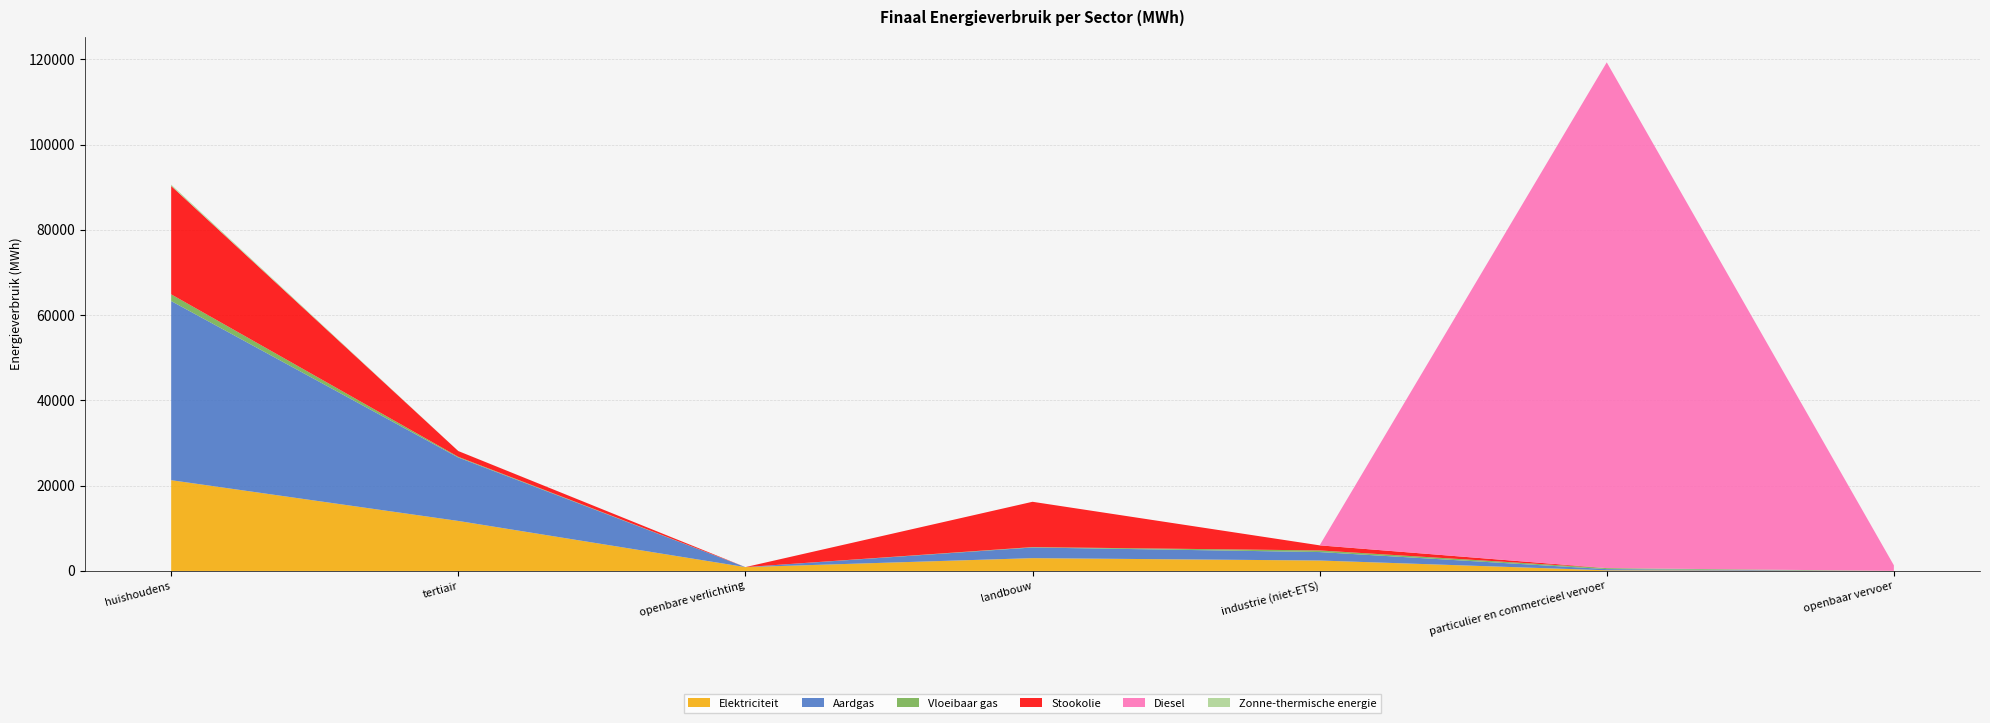

Reading left to right, what are all the values shown in this chart?

Elektriciteit: huishoudens=21292.6	tertiair=11731.8	openbare verlichting=903.4	landbouw=3006.4	industrie (niet-ETS)=2449.1	particulier en commercieel vervoer=152.0	openbaar vervoer=18.1
Aardgas: huishoudens=42022.1	tertiair=14883.3	openbare verlichting=0.0	landbouw=2500.5	industrie (niet-ETS)=1984.6	particulier en commercieel vervoer=278.2	openbaar vervoer=0.0
Vloeibaar gas: huishoudens=1576.9	tertiair=157.4	openbare verlichting=0.0	landbouw=93.8	industrie (niet-ETS)=380.6	particulier en commercieel vervoer=239.8	openbaar vervoer=0.0
Stookolie: huishoudens=25421.4	tertiair=1353.2	openbare verlichting=0.0	landbouw=10625.0	industrie (niet-ETS)=1192.4	particulier en commercieel vervoer=0.0	openbaar vervoer=0.0
Diesel: huishoudens=0.0	tertiair=0.0	openbare verlichting=0.0	landbouw=0.0	industrie (niet-ETS)=0.0	particulier en commercieel vervoer=118637.6	openbaar vervoer=1310.0
Zonne-thermische energie: huishoudens=315.4	tertiair=9.8	openbare verlichting=0.0	landbouw=0.0	industrie (niet-ETS)=0.0	particulier en commercieel vervoer=0.0	openbaar vervoer=0.0